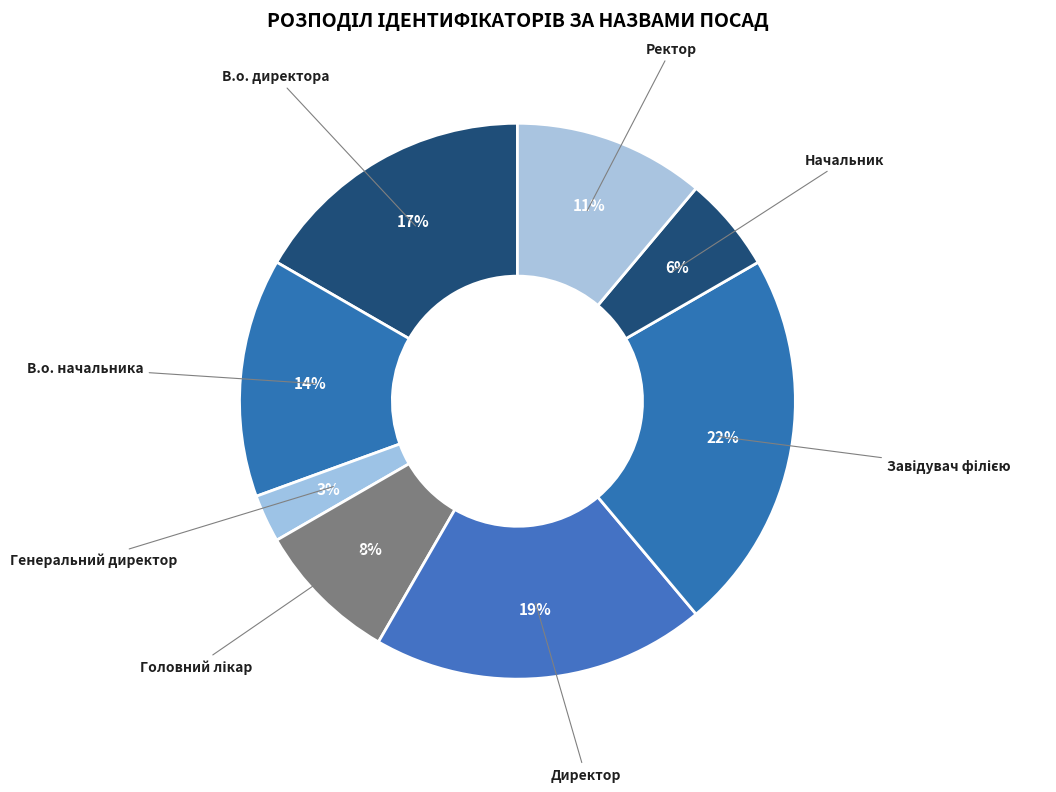

To the nearest percent, what percentage of the pie is В.о. директора?

17%